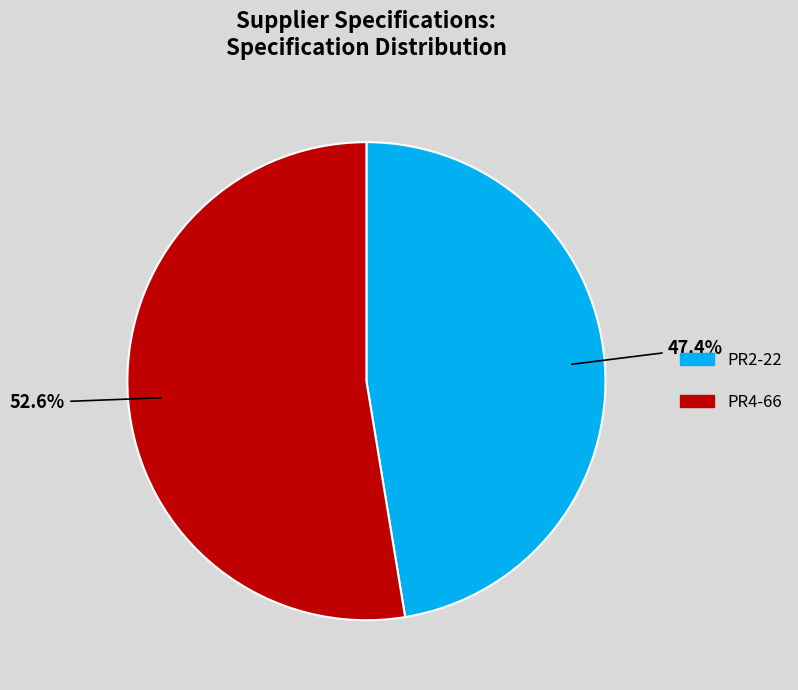

Is there any slice that represents more than half of the pie?

Yes